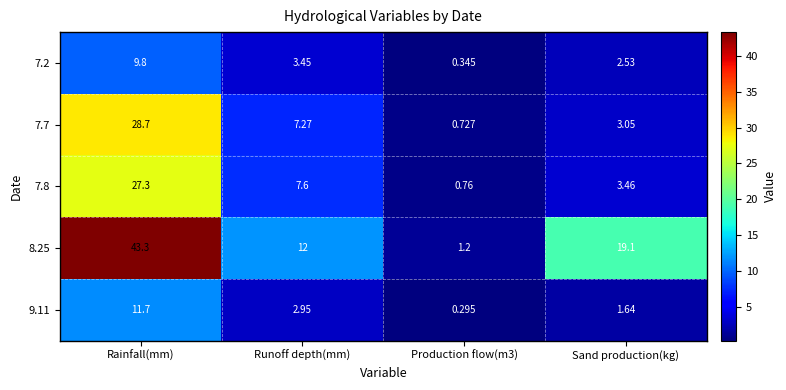

How many categories are shown in the chart?

4